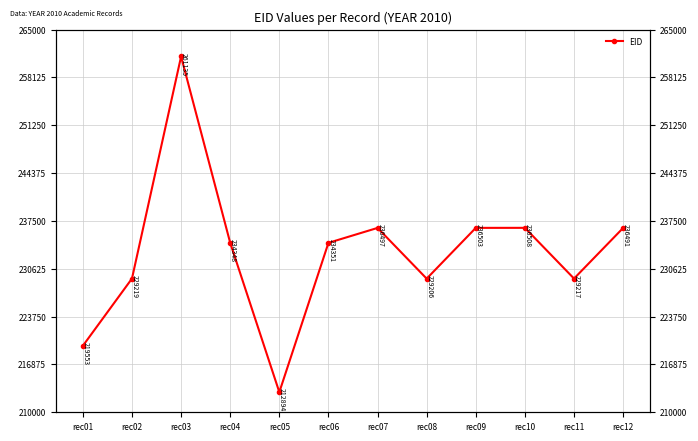

What is the change in value from rec02 to rec09?

+7284